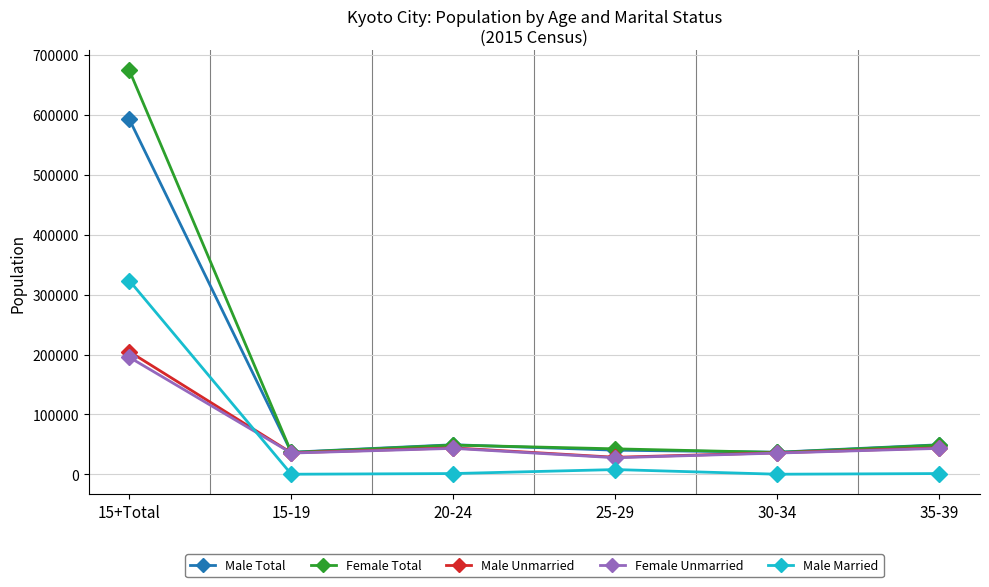

True or false: Male Total and Male Married cross at least once.

False